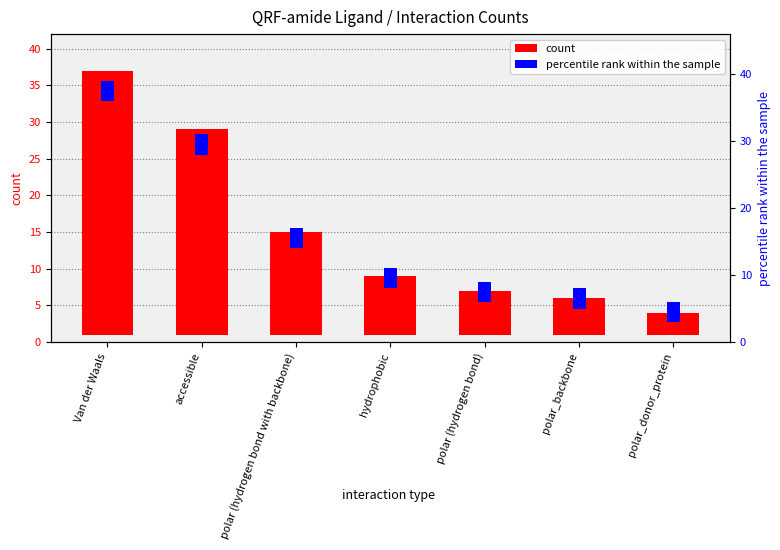

What is the average value of the count series?

14